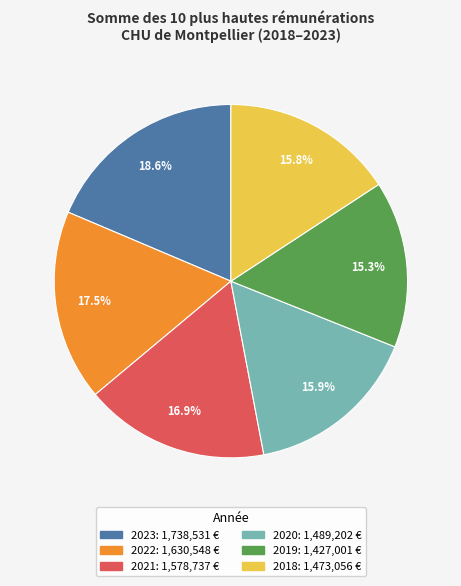

Which has a higher value, 2018 or 2022?

2022